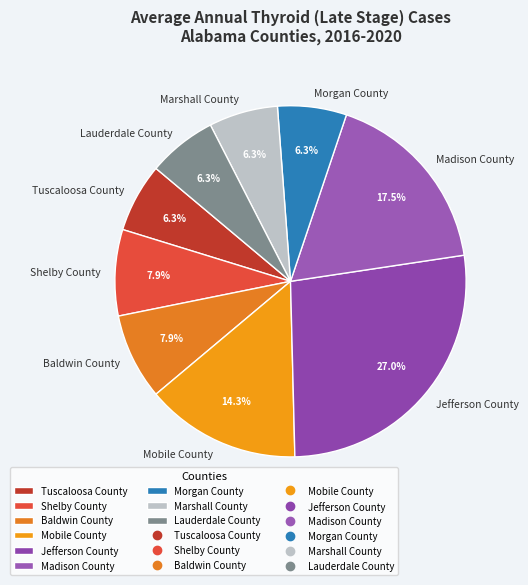

To the nearest percent, what percentage of the pie is Shelby County?

8%